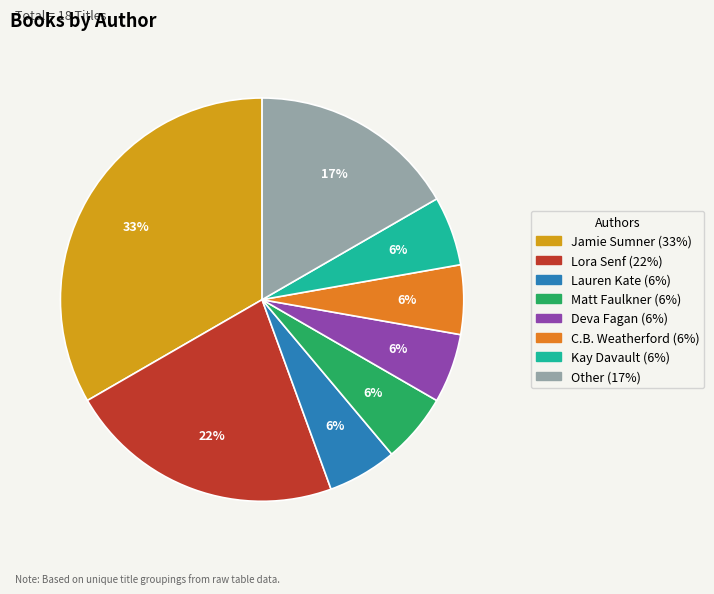

Is there any slice that represents more than half of the pie?

No